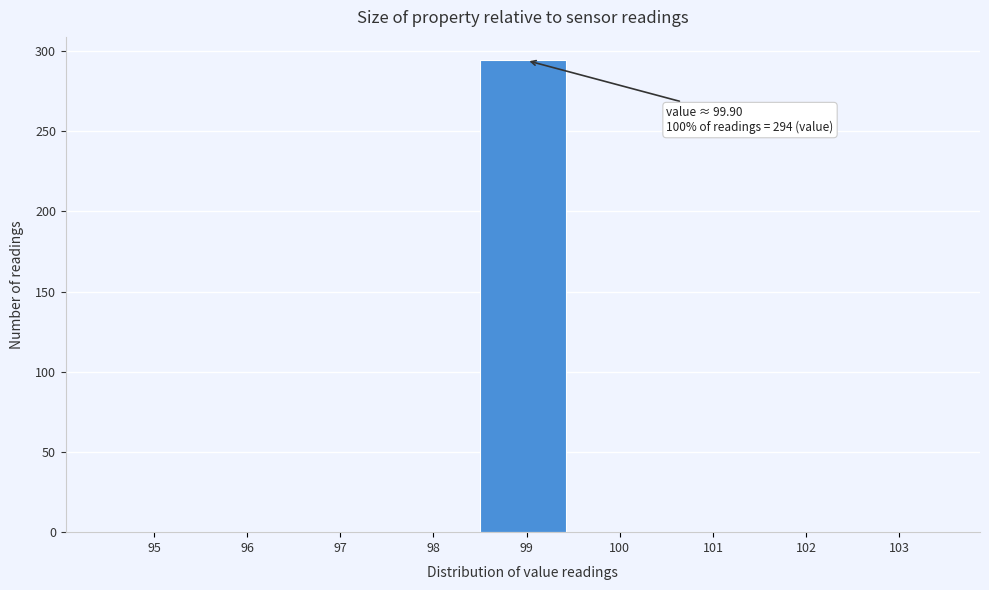

Reading left to right, what are all the values shown in this chart?

95=0	96=0	97=0	98=0	99=294	100=0	101=0	102=0	103=0